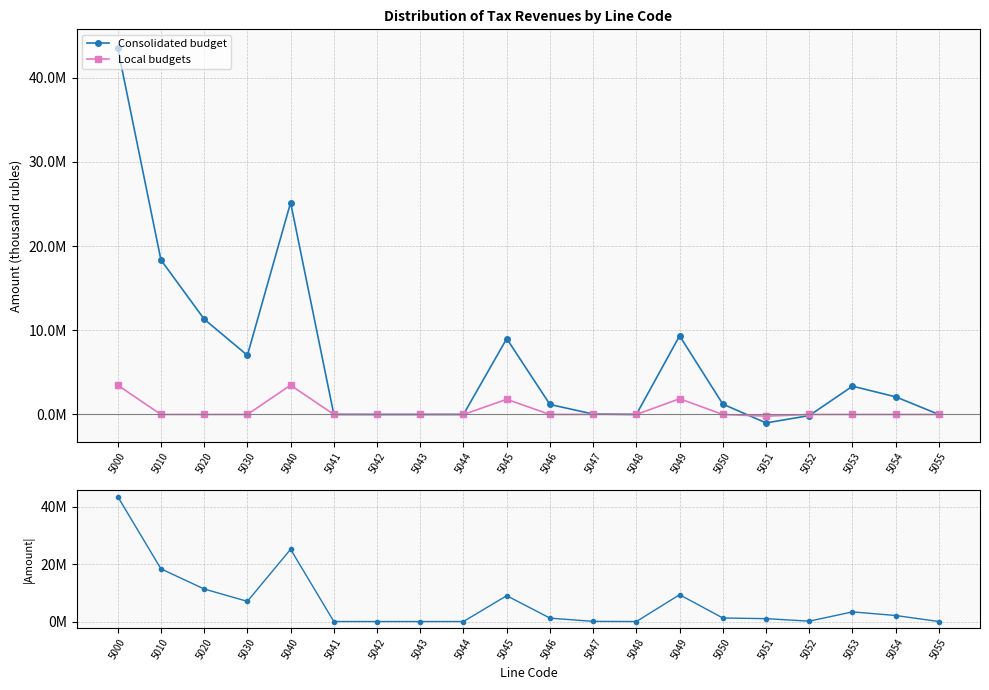

Where is Local budgets nearest to the value 1638937?

5045